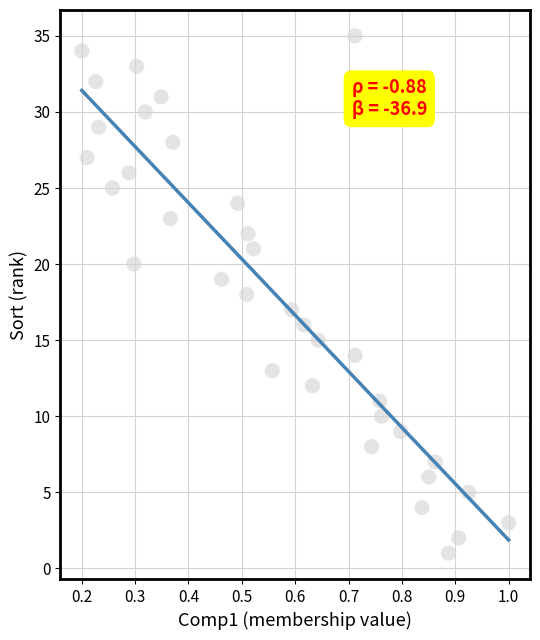

What is the range of Y values (max minus min)?

34